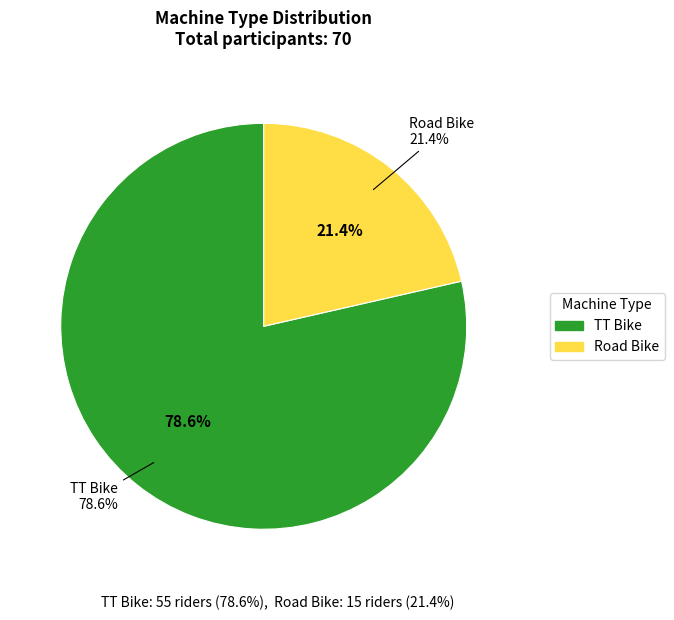

Count the number of slices in the pie.

2